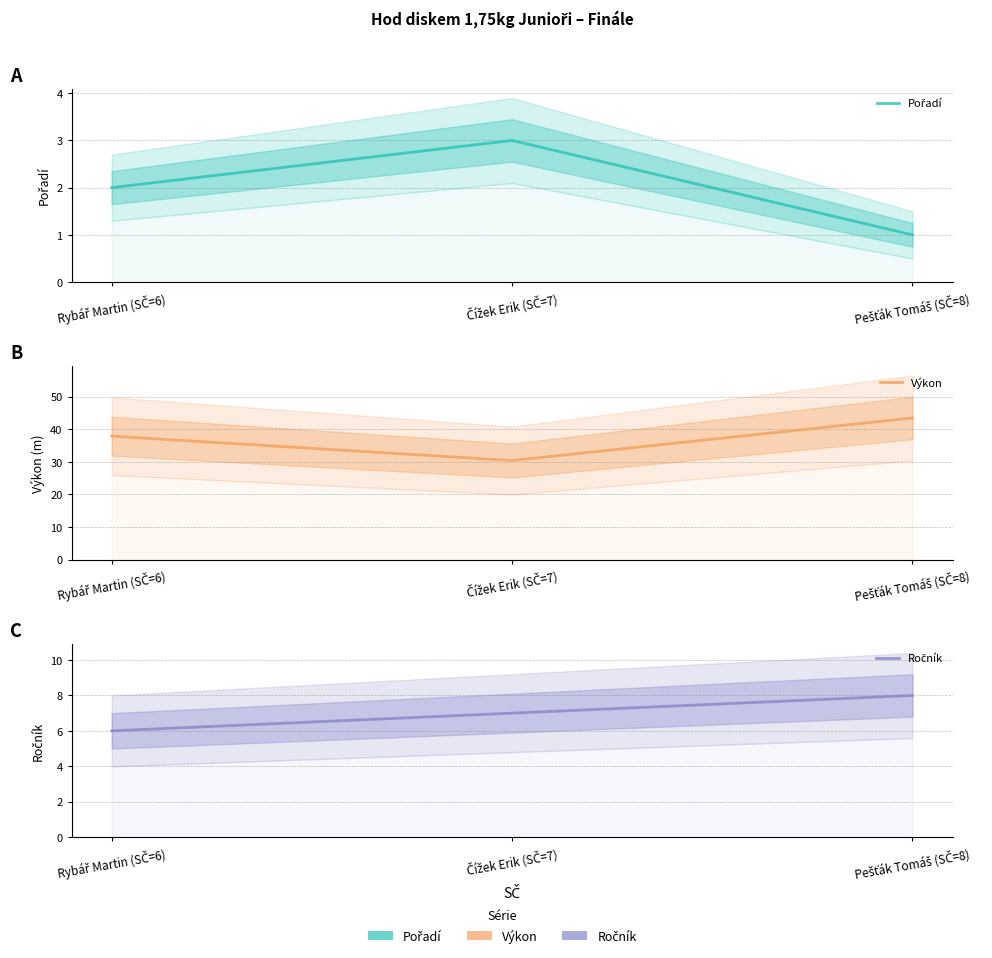

What is the sum of all Ročník values?

21.0